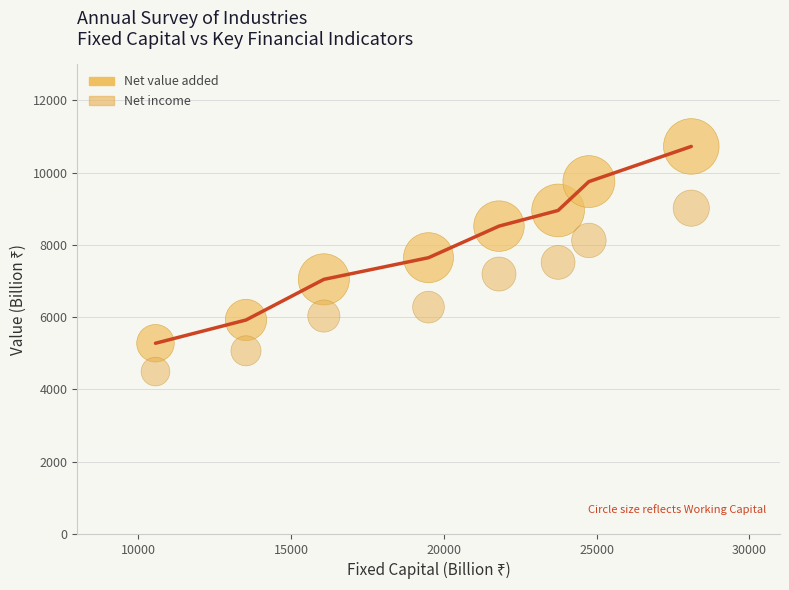

Which series reaches the minimum Y coordinate?

Net income